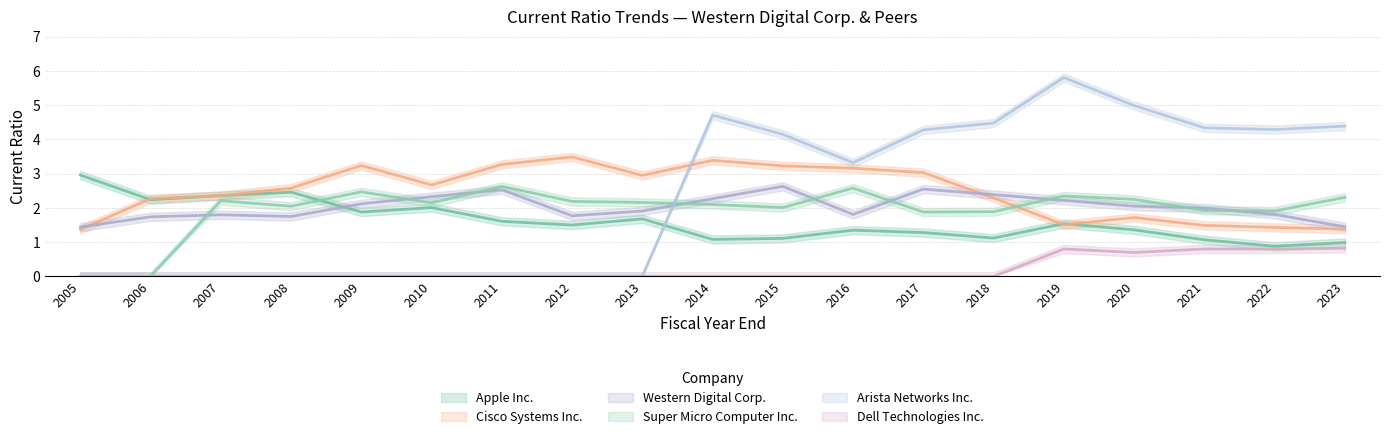

Is the value of Dell Technologies Inc. at 2020 greater than the value of Apple Inc. at 2019?

No